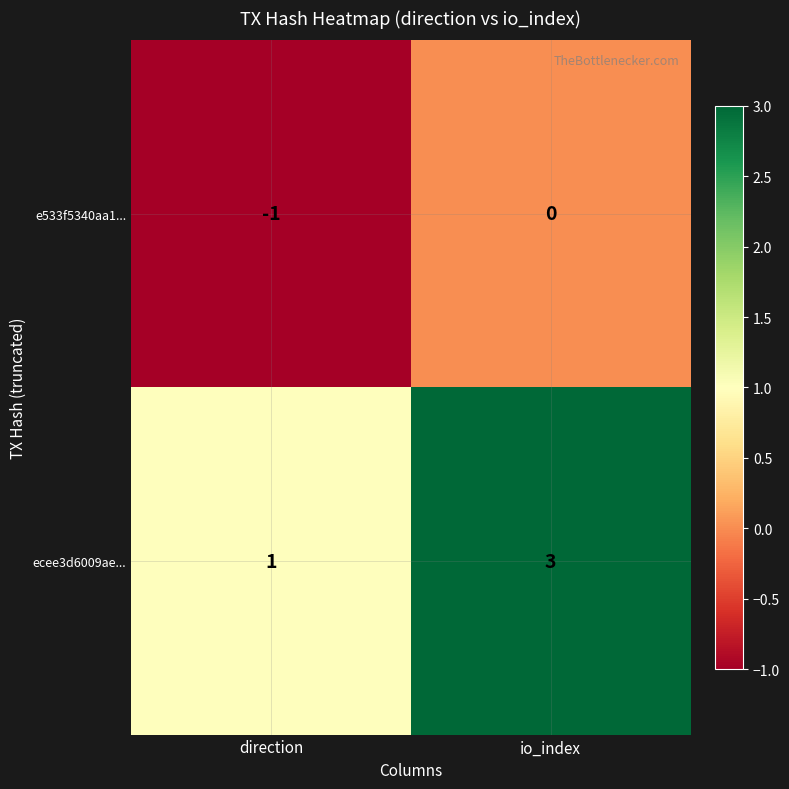

Where is e533f5340aa1... nearest to the value 0?

io_index